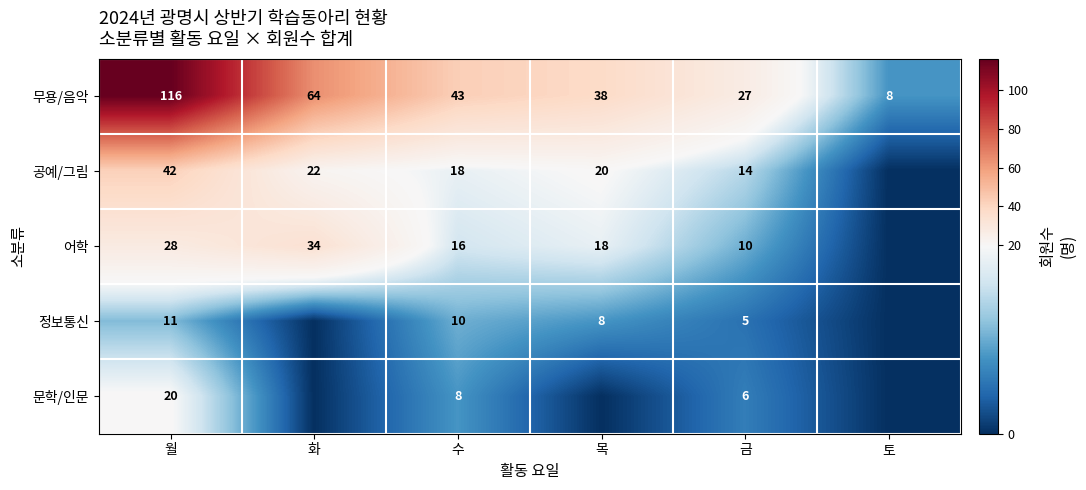

Is it true that 무용/음악 equals 11 at 토?

False